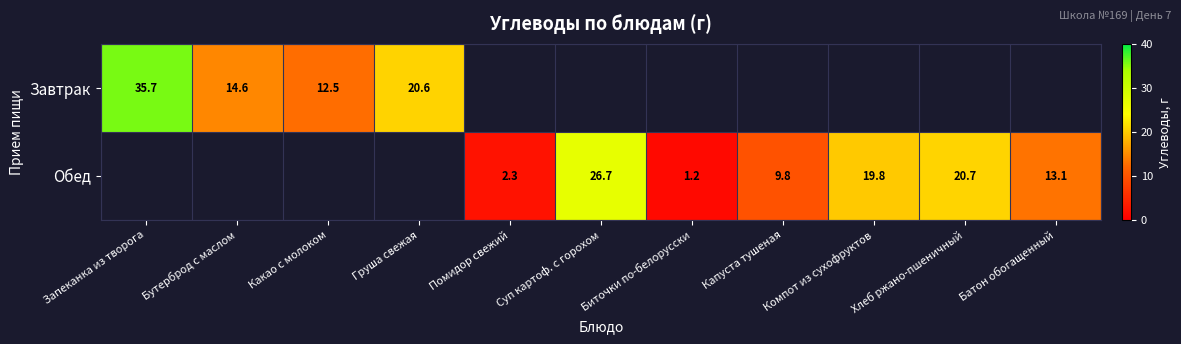

Is it true that Обед equals 26.7 at Суп картоф. с горохом?

True